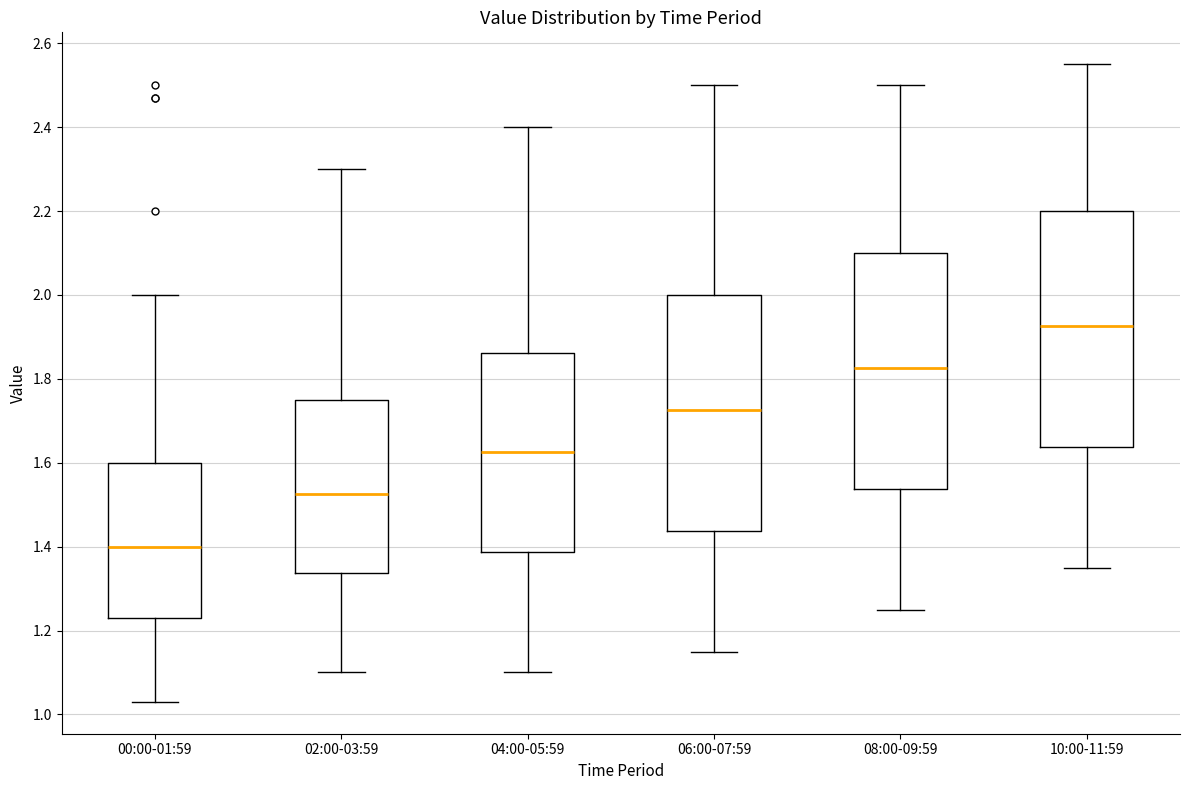

Where is the upper edge of the box for 06:00-07:59 on the y-axis? The values are not printed on the chart, so give them approximately, as read against the axis.

2.00